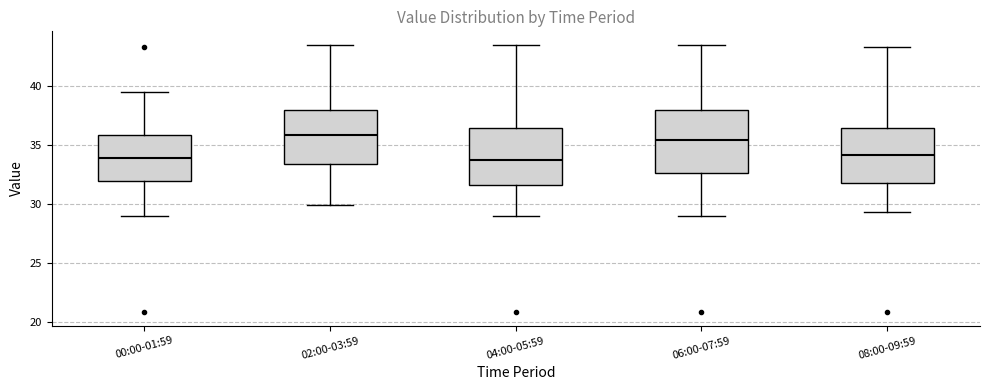

Reading left to right, transcribe this box plot: for each box, give where its median line is, the range the box spans, and where its two whiskers end, as read against the y-axis. The values are not printed on the chart, so give them approximately, as read against the axis.

00:00-01:59: median 34.0, box 32.0 to 36.0, whiskers 29.0 to 39.5
02:00-03:59: median 36.0, box 33.5 to 38.0, whiskers 30.0 to 43.5
04:00-05:59: median 34.0, box 31.5 to 36.5, whiskers 29.0 to 43.5
06:00-07:59: median 35.5, box 32.5 to 38.0, whiskers 29.0 to 43.5
08:00-09:59: median 34.0, box 32.0 to 36.5, whiskers 29.5 to 43.5